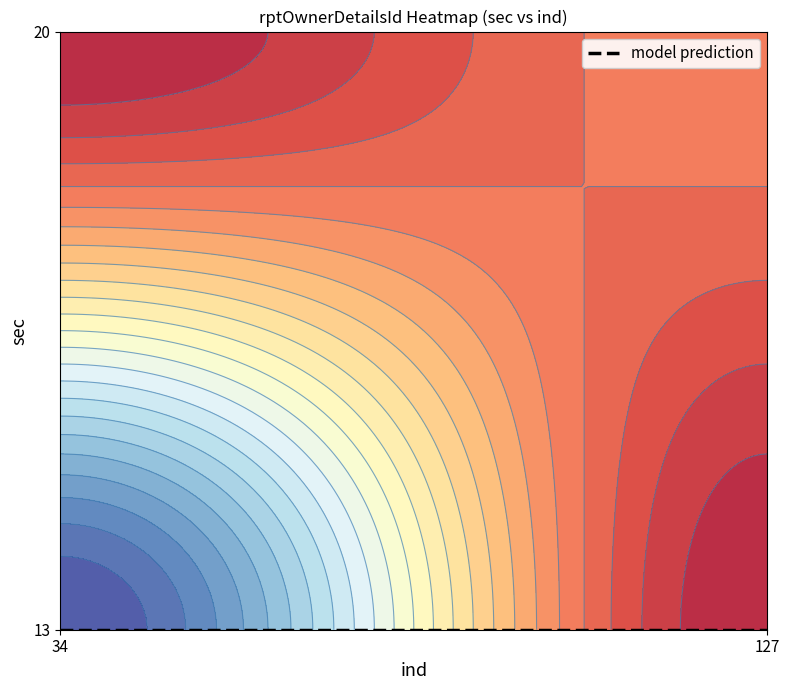

Rank the series at 127 from lowest to highest value.

20, 13